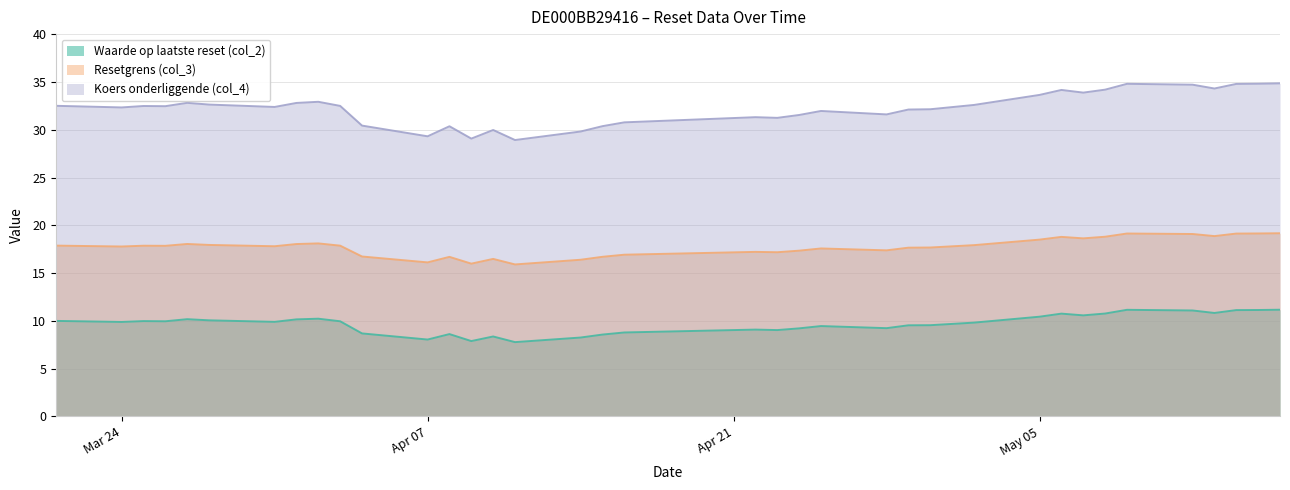

In Waarde op laatste reset (col_2), how many points are lower than both neighbors (excluding endpoints)?

10